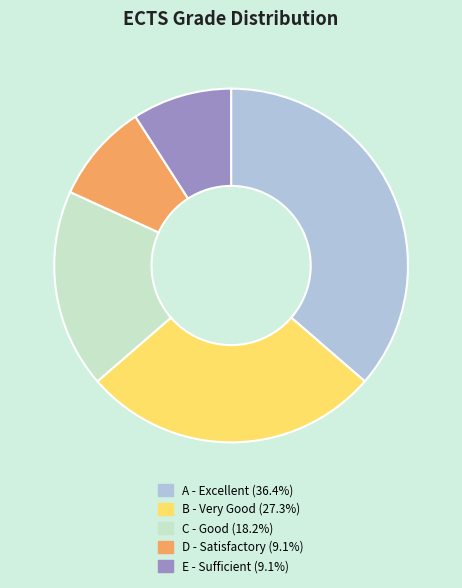

Which category has the biggest portion of the pie?

A